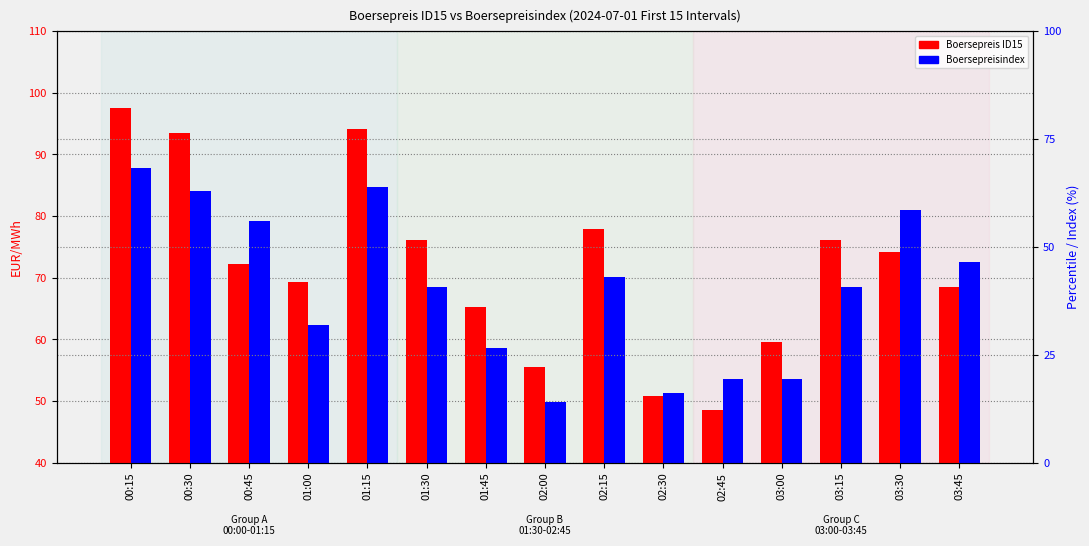

What is the average value of the Boersepreis ID15 series?

71.9